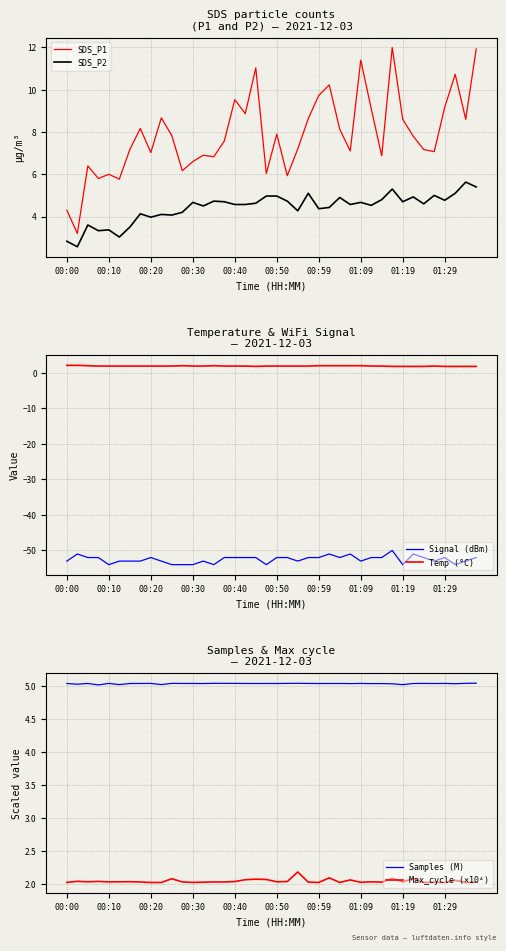

Which series has the widest spread of values?

SDS_P1